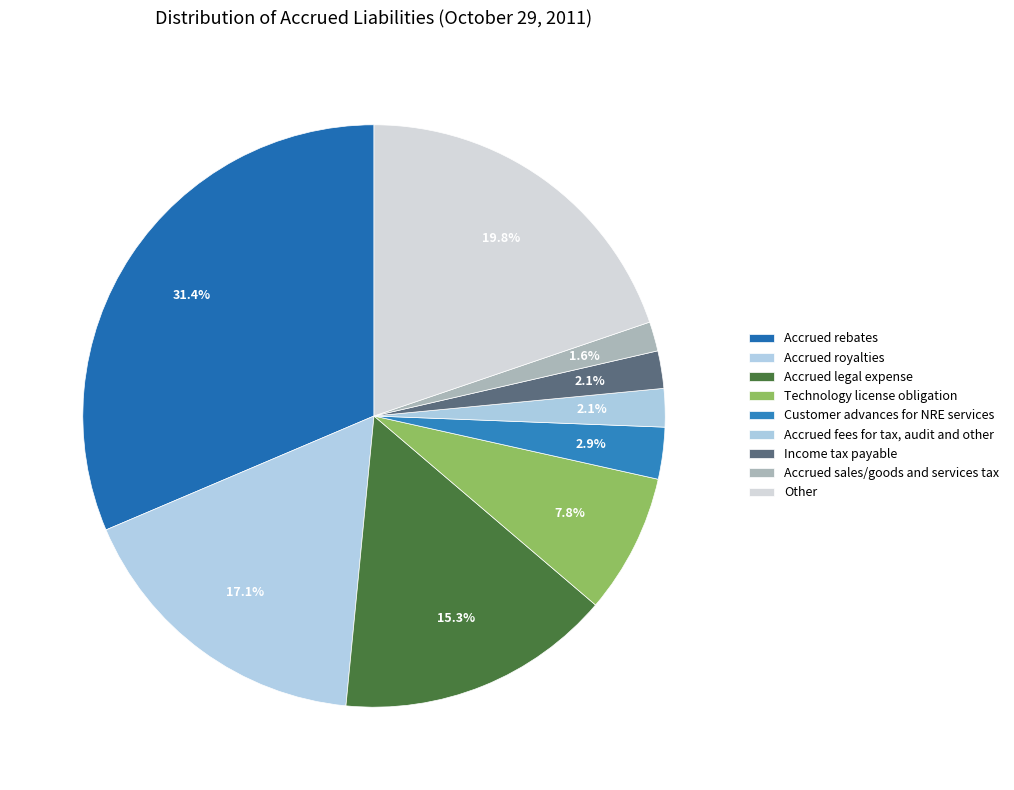

Rank the categories by value from lowest to highest.

Accrued sales/goods and services tax, Income tax payable, Accrued fees for tax, audit and other, Customer advances for NRE services, Technology license obligation, Accrued legal expense, Accrued royalties, Other, Accrued rebates